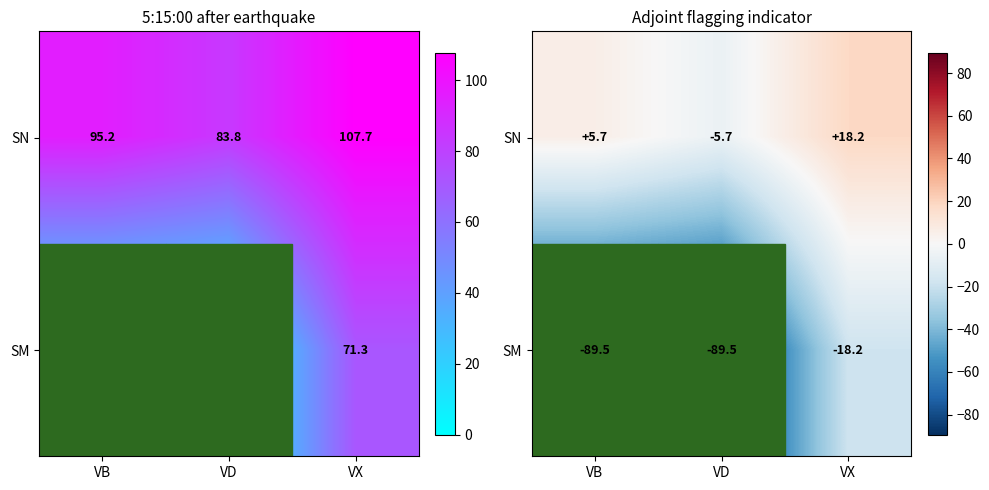

How many categories are shown in the chart?

3